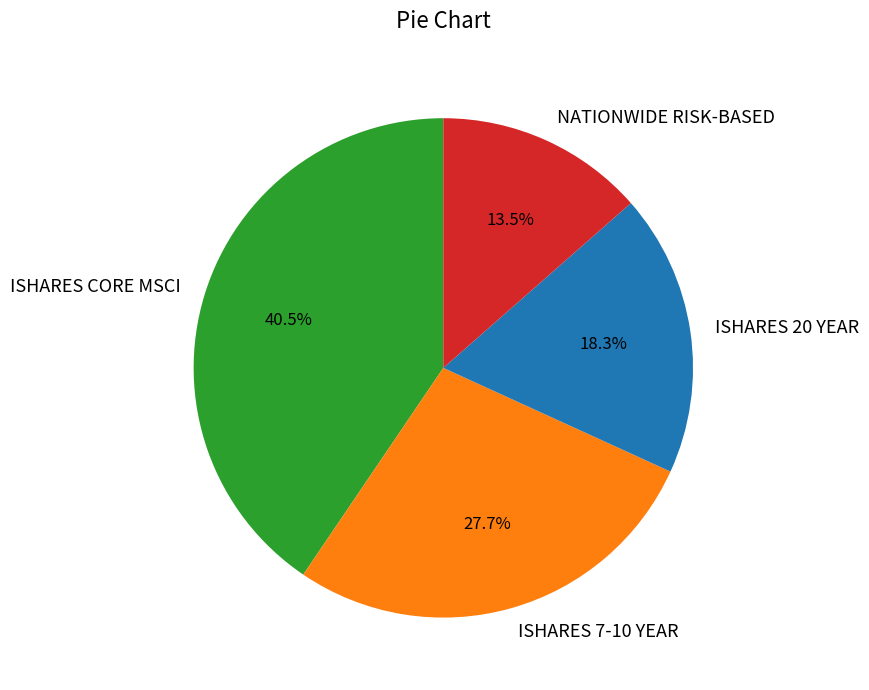

Count the number of slices in the pie.

4